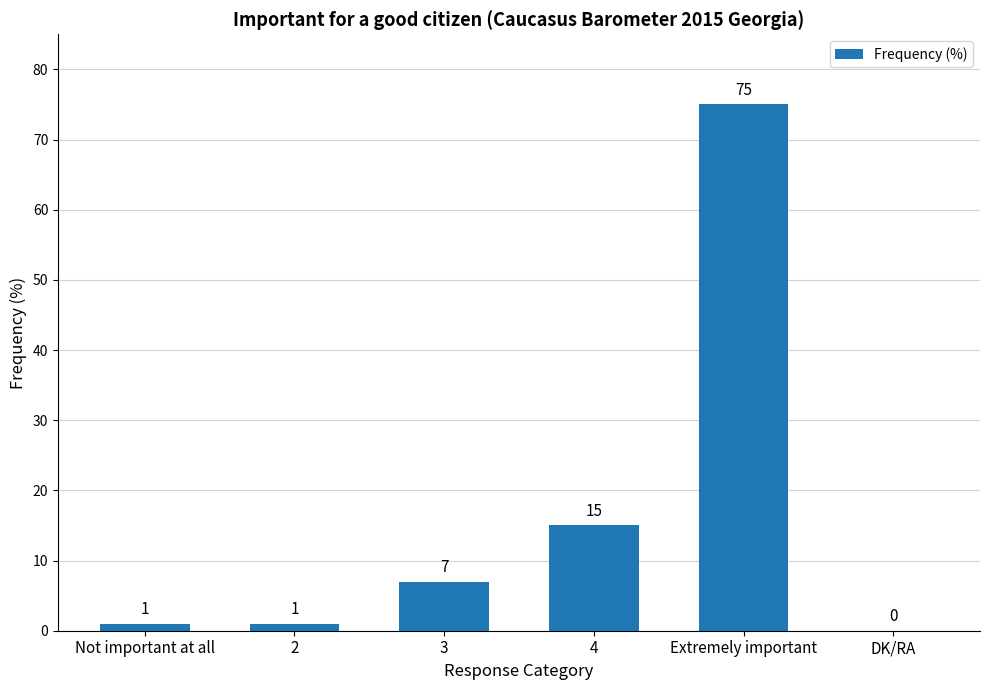

What is the sum of all values?

99